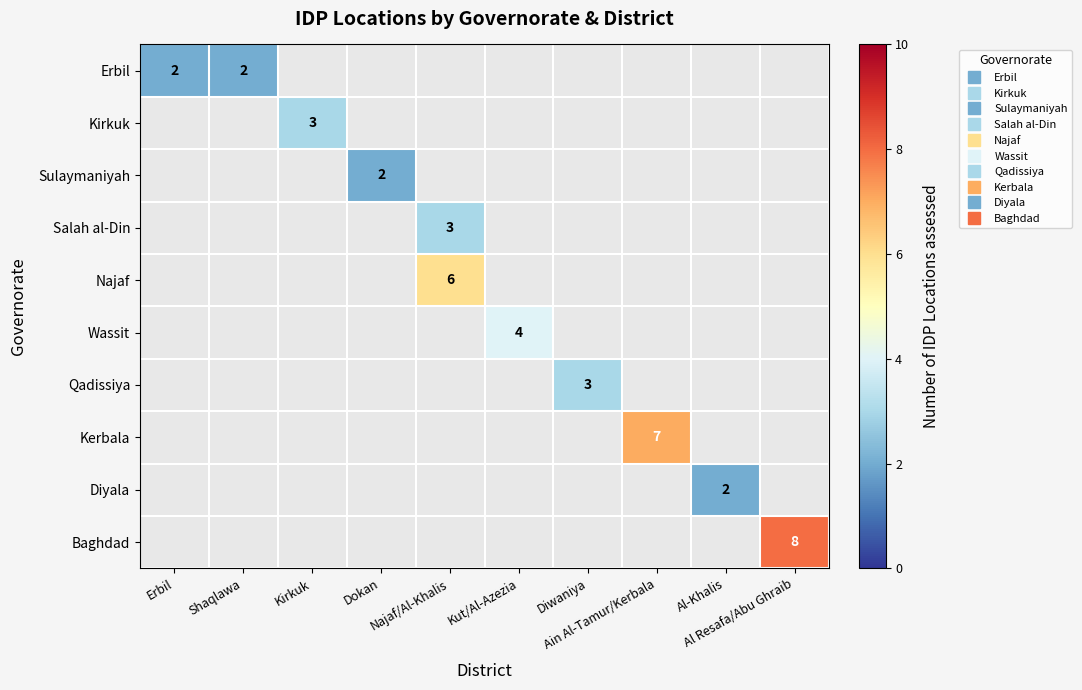

Which category has the highest value across all series?

Al Resafa/Abu Ghraib